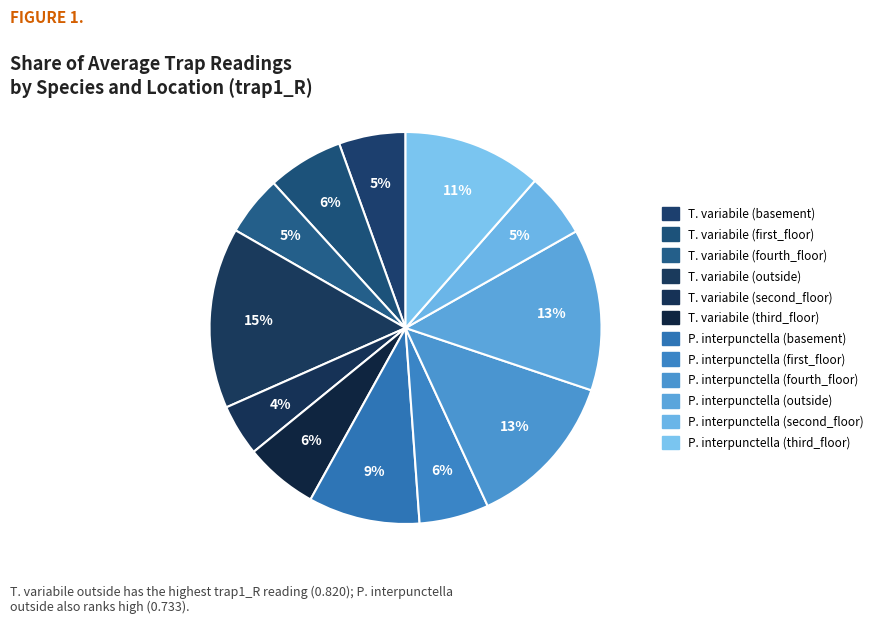

The T. variabile (third_floor) slice represents 1% of the pie. True or false?

False